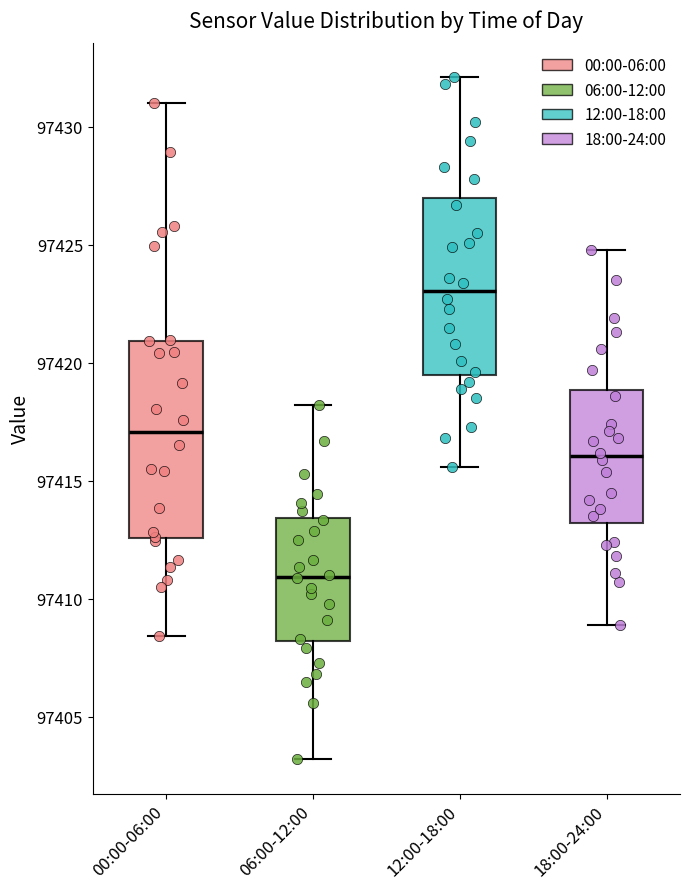

Where does the median line of the box for 18:00-24:00 sit on the y-axis? The values are not printed on the chart, so give them approximately, as read against the axis.

97416.0